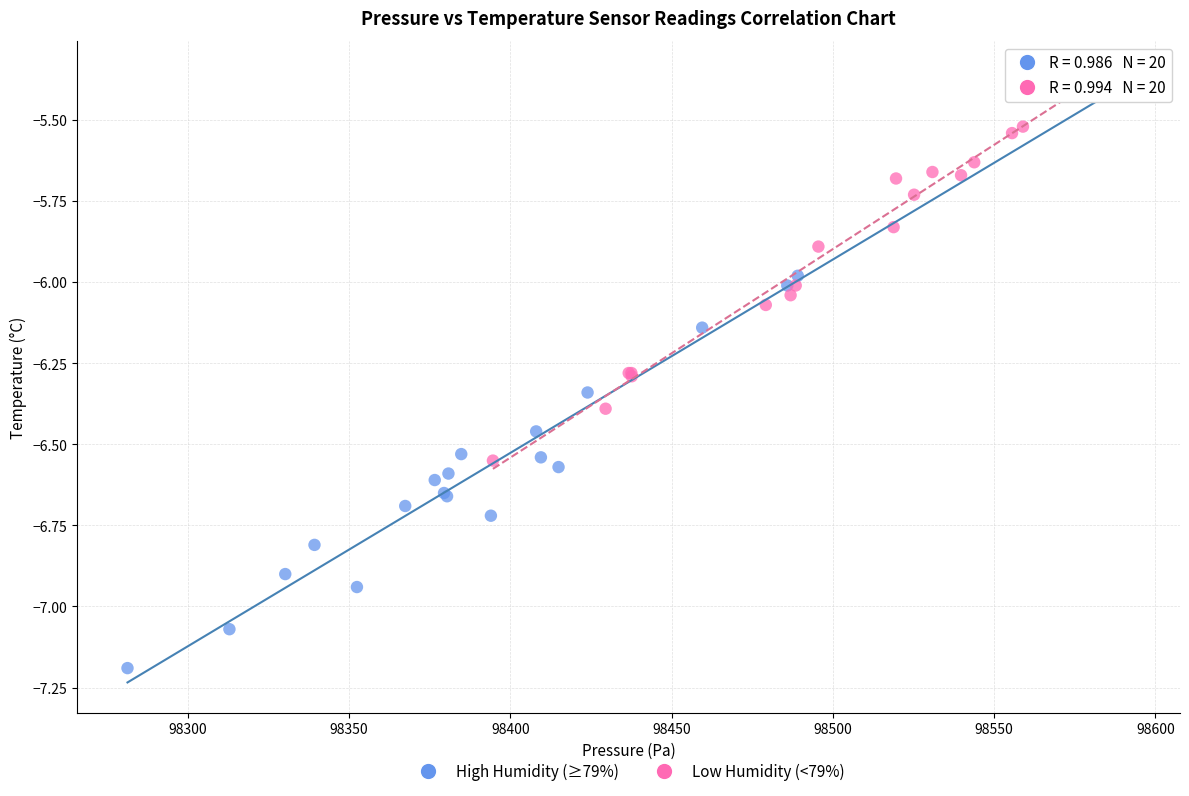

Which series has the widest spread of Y values?

High Humidity (≥79%)